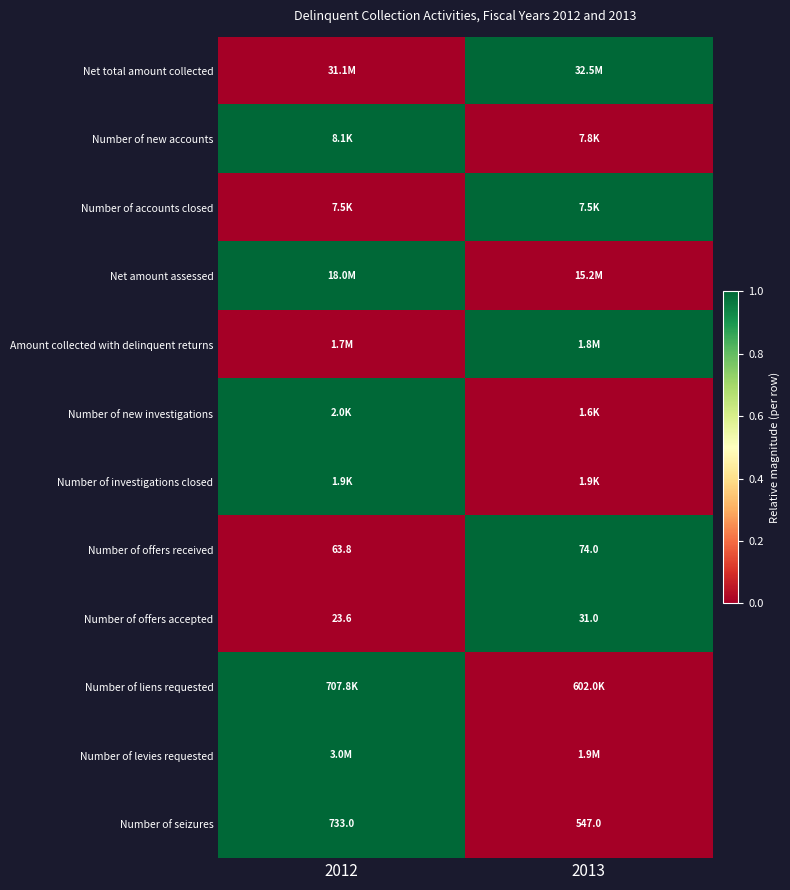

The value of Number of seizures at 2012 is 184.4. True or false?

False